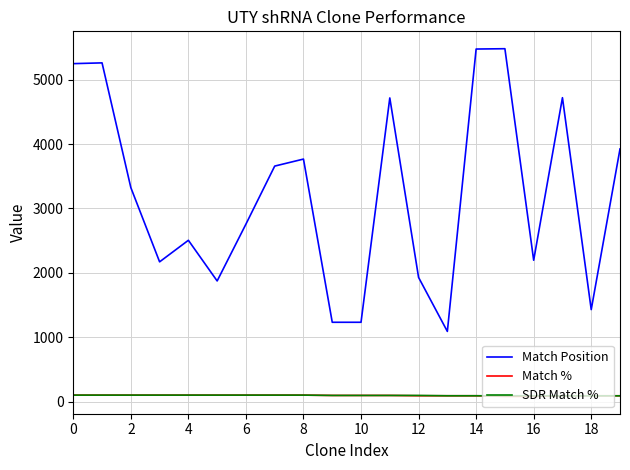

What is the greatest value displayed?

5483